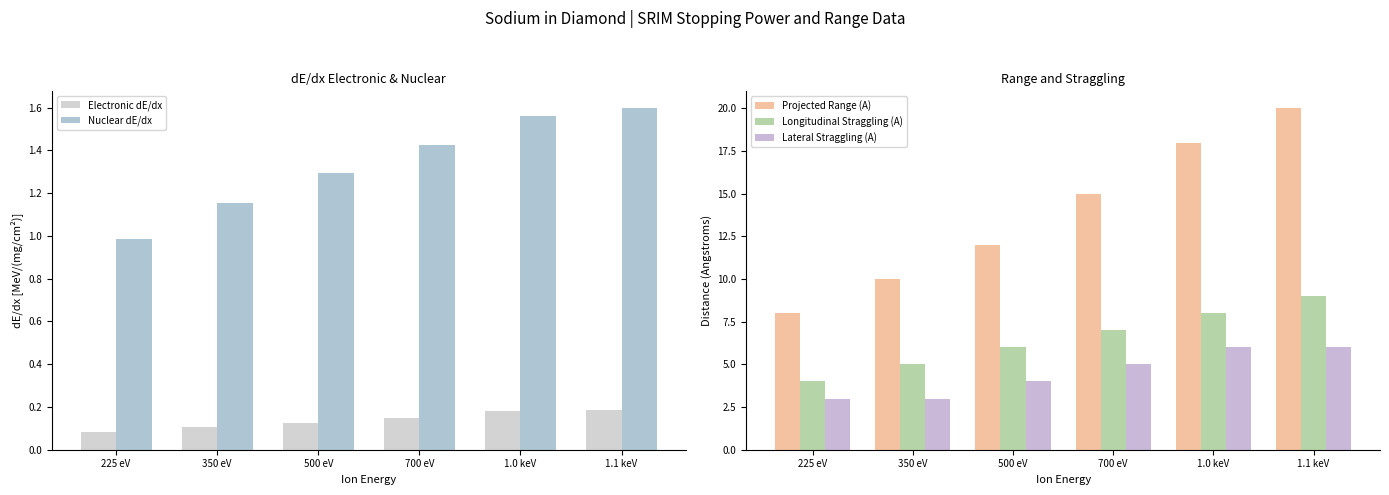

Reading left to right, what are all the values shown in this chart?

Electronic dE/dx: 0.1	0.1	0.1	0.1	0.2	0.2
Nuclear dE/dx: 1.0	1.2	1.3	1.4	1.6	1.6
Projected Range (A): 8.0	10.0	12.0	15.0	18.0	20.0
Longitudinal Straggling (A): 4.0	5.0	6.0	7.0	8.0	9.0
Lateral Straggling (A): 3.0	3.0	4.0	5.0	6.0	6.0